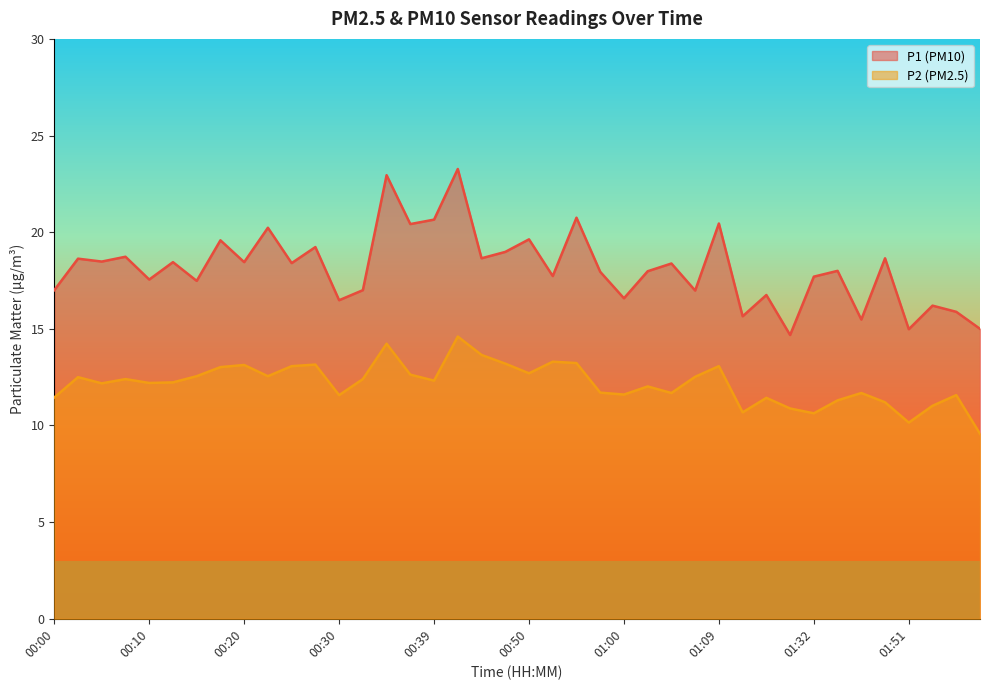

How many interior local peaks does the P1 series have?

16